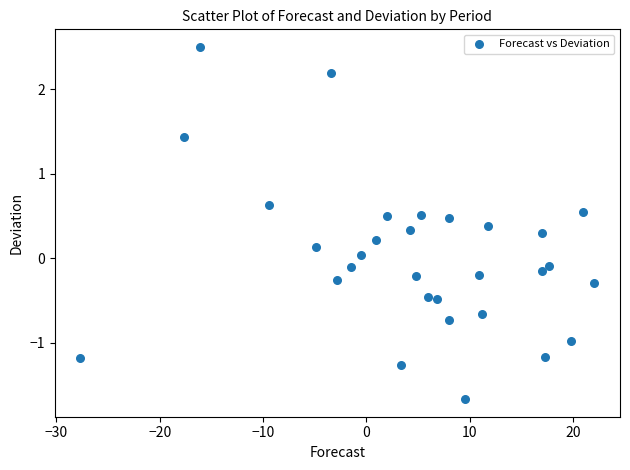

What is the range of X values (max minus min)?

49.7